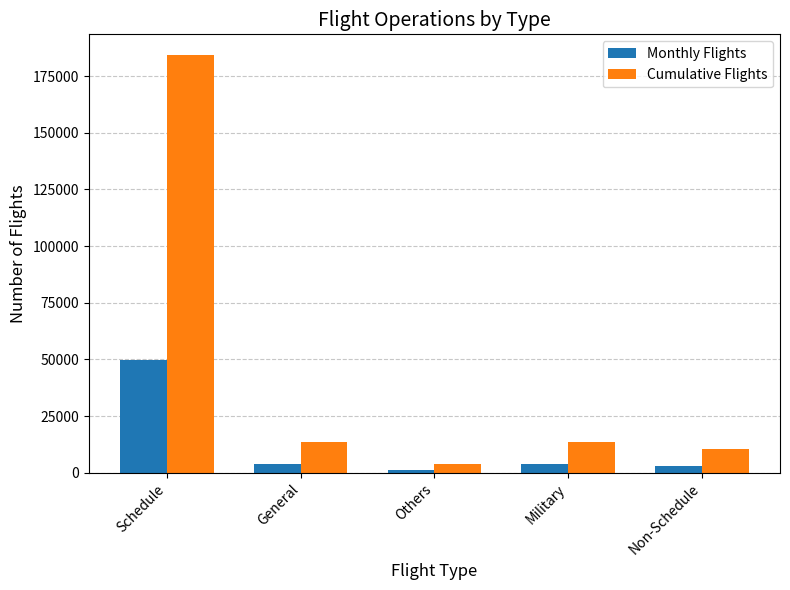

What is the lowest value of the Cumulative Flights series?

4049